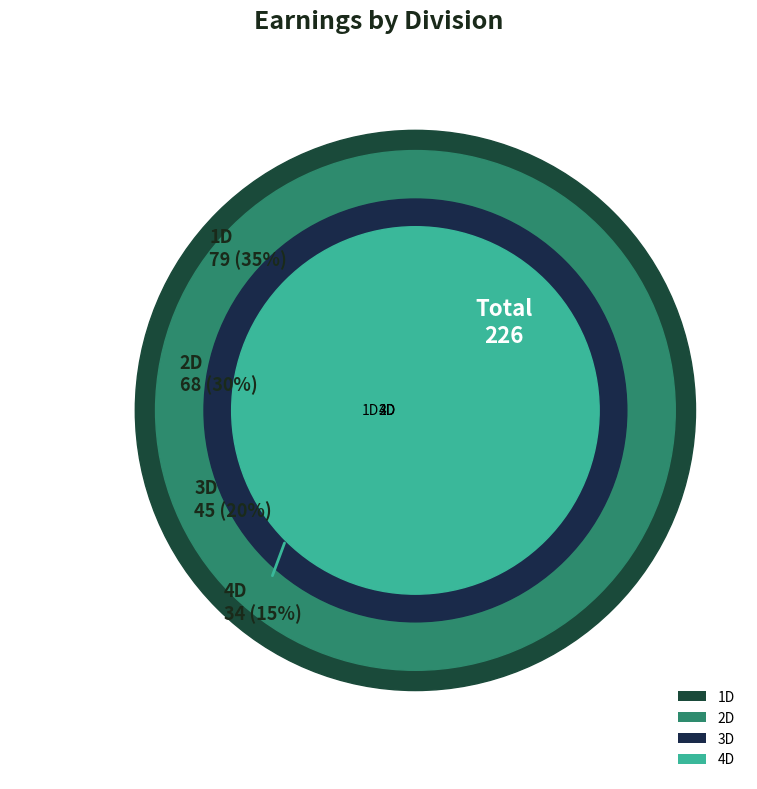

Which category has the smallest portion of the pie?

4D